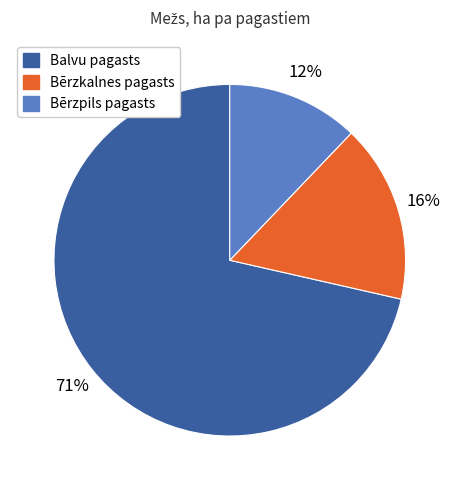

To the nearest percent, what is the difference between the Bērzkalnes pagasts and Bērzpils pagasts slice percentages?

4%